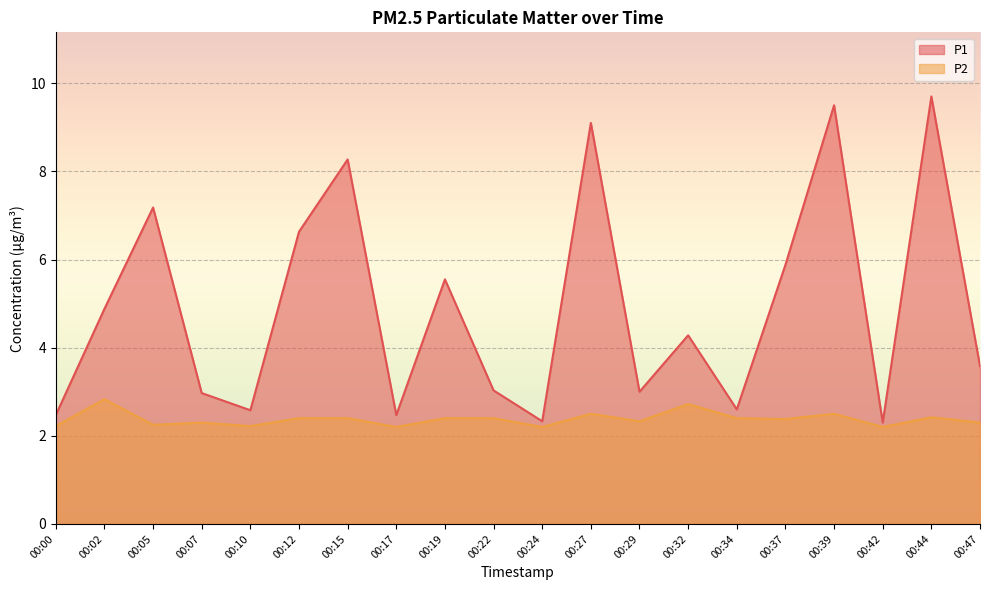

What is the maximum value shown in the chart?

9.7